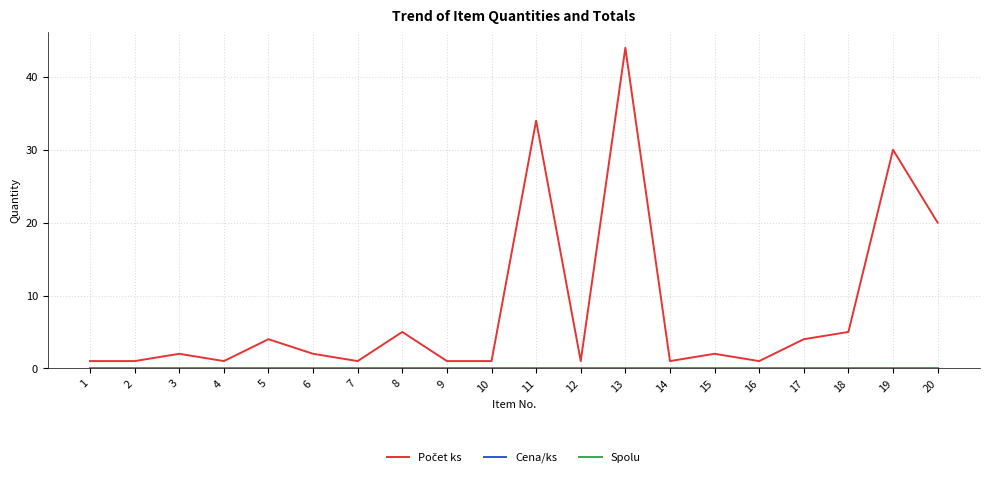

Is this an area chart (filled region under the line)?

No